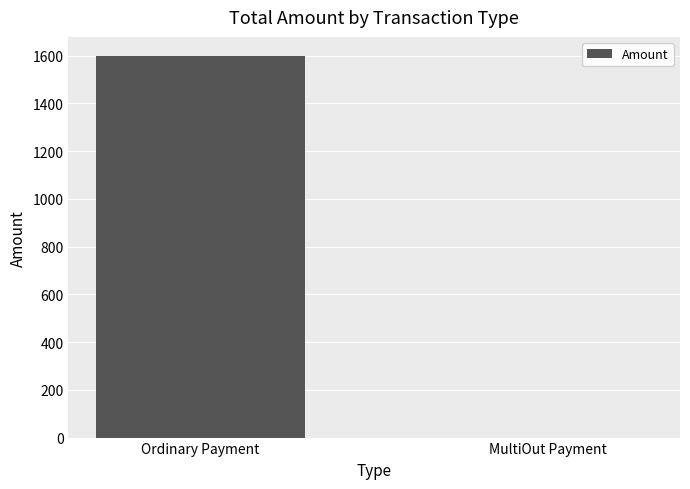

What is the change in value from Ordinary Payment to MultiOut Payment?

-1599.1